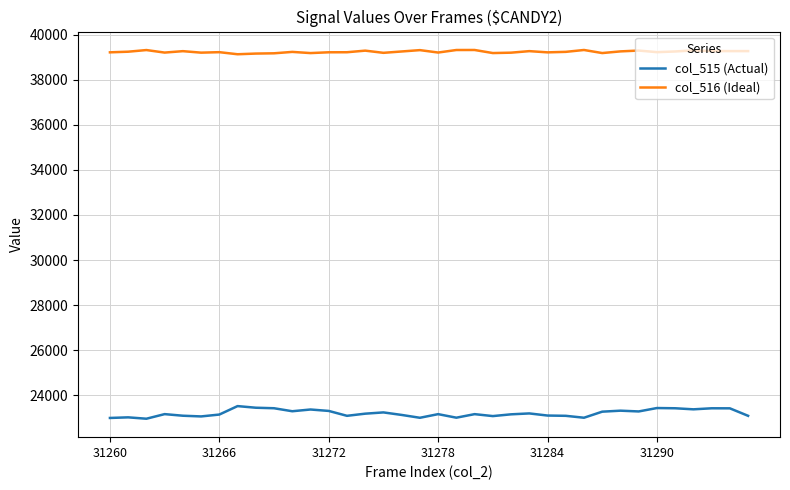

True or false: col_516 (Ideal) and col_515 (Actual) cross at least once.

False